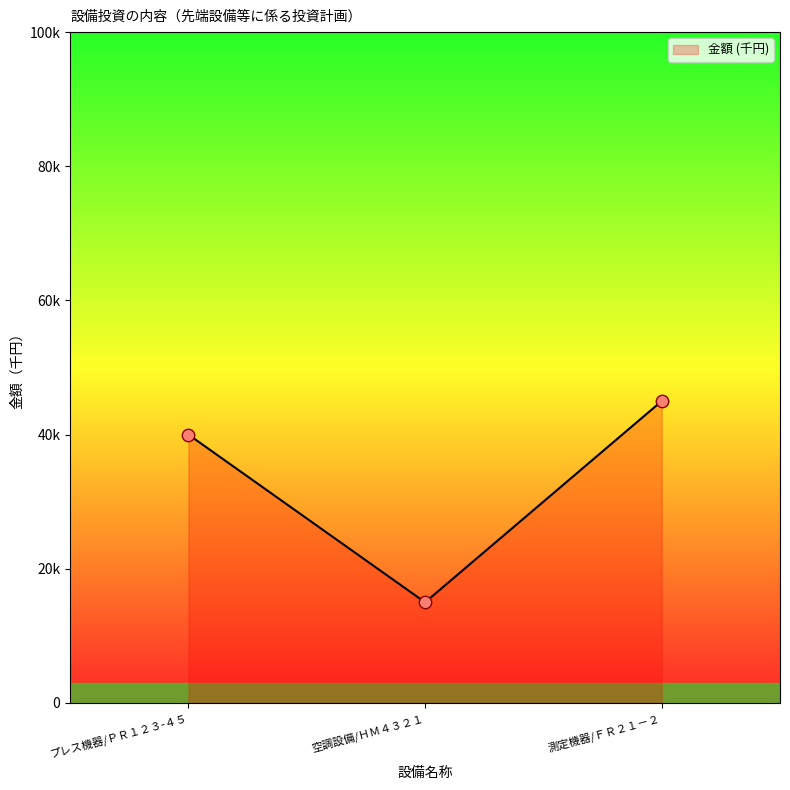

Between 空調設備/ＨＭ４３２１ and プレス機器/ＰＲ１２３-４５, which is larger?

プレス機器/ＰＲ１２３-４５